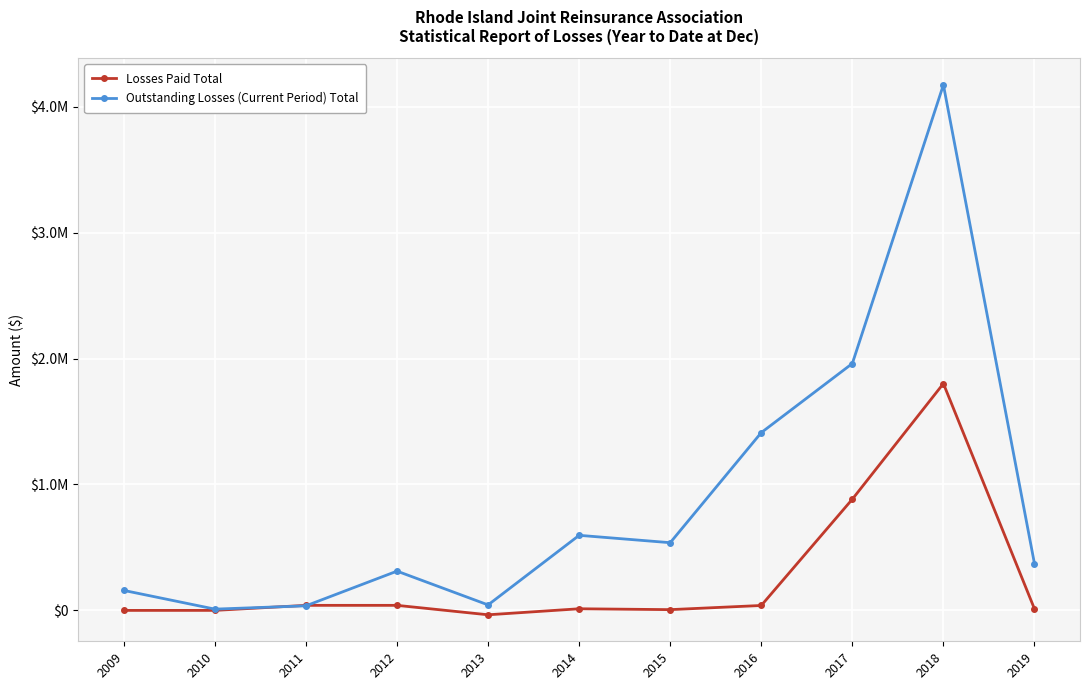

Is this an area chart (filled region under the line)?

No